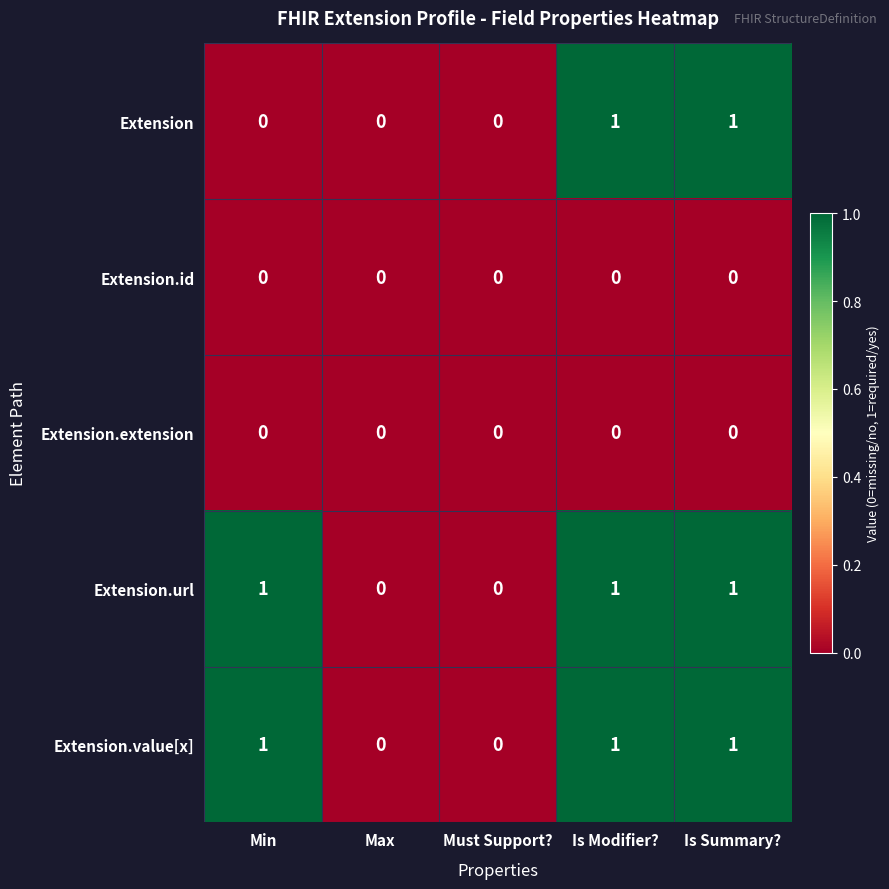

Count the number of categories in the chart.

5